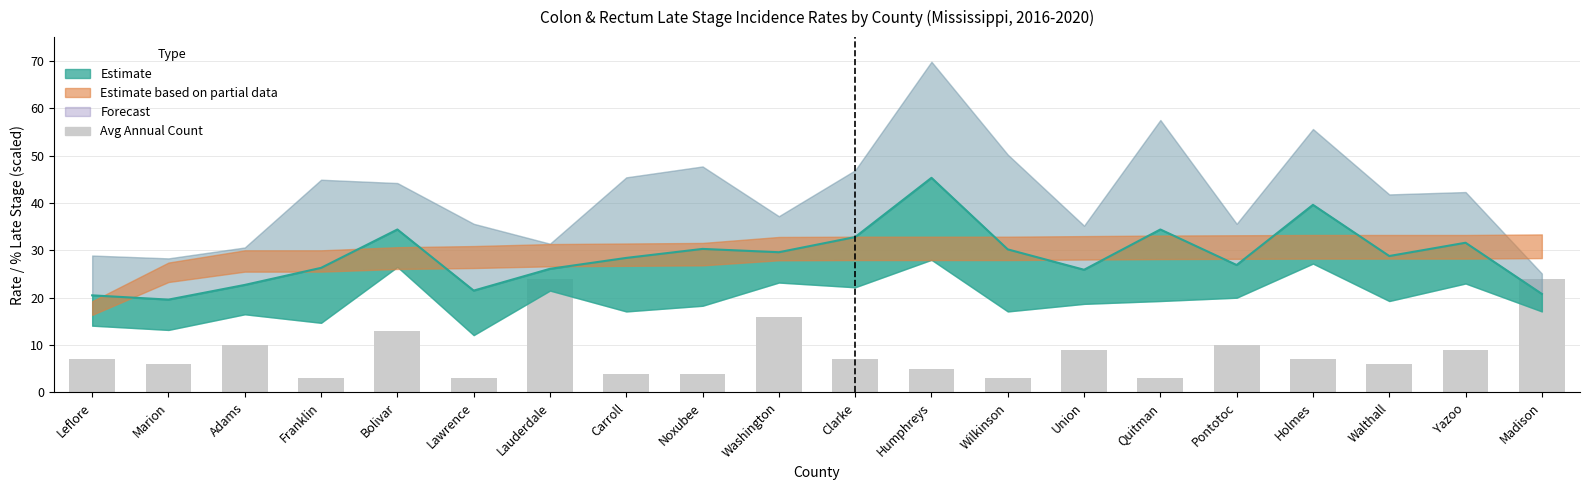

Reading left to right, transcribe all the data shown in this chart.

7	6	10	3	13	3	24	4	4	16	7	5	3	9	3	10	7	6	9	24